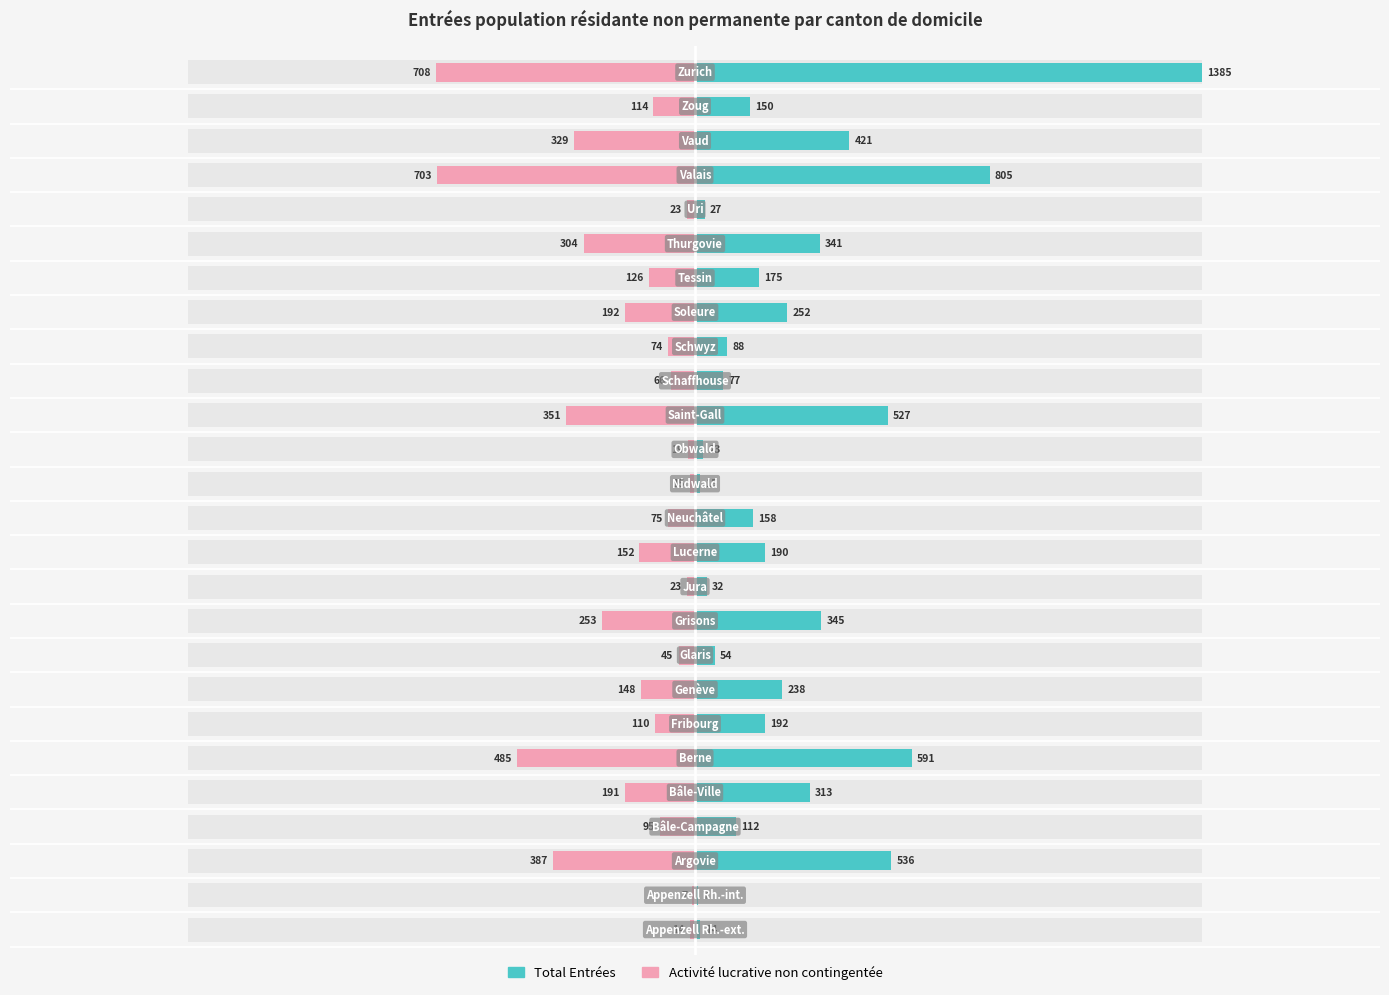

How many data points in Total Entrées are above 190?

12